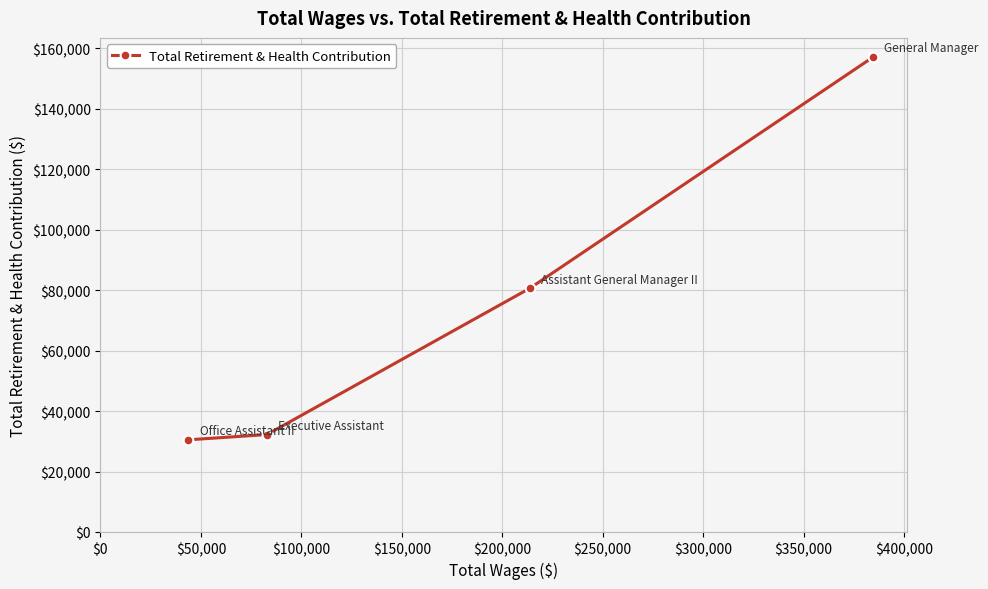

What is the average value?

75138